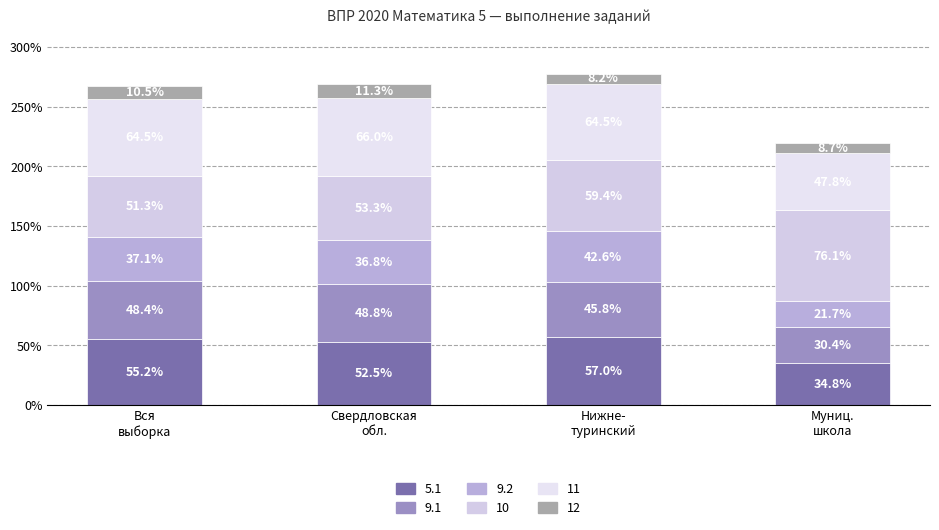

How many bars are there in total?

4